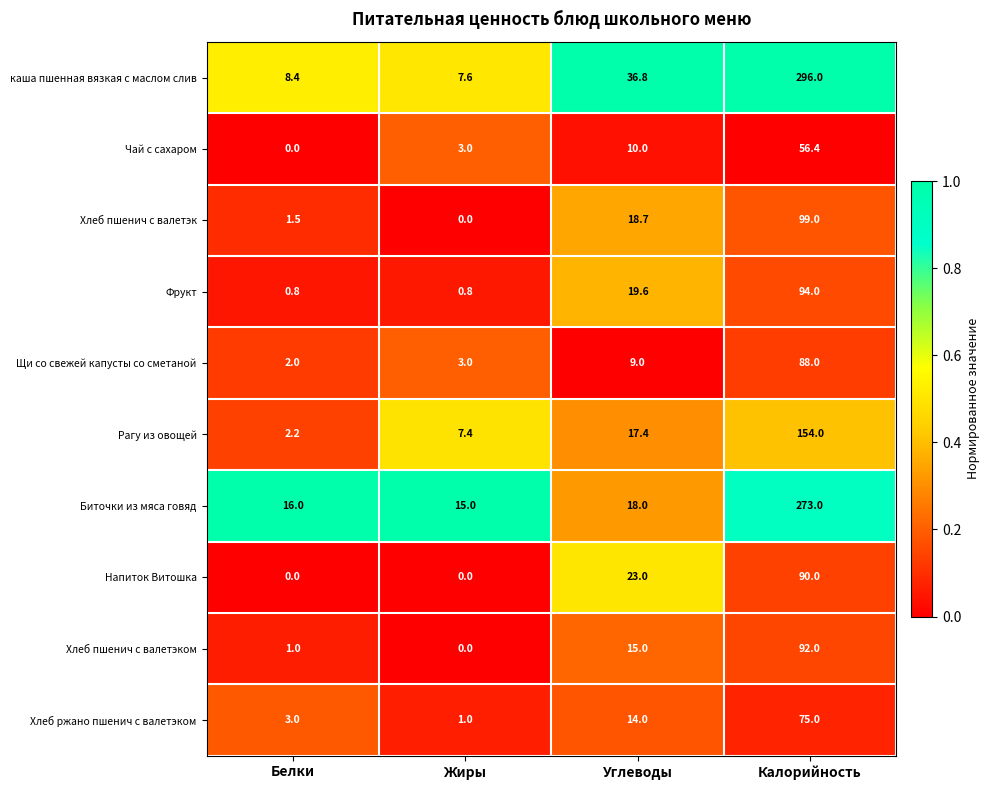

Is it true that Хлеб пшенич с валетэком equals -39.7 at Жиры?

False